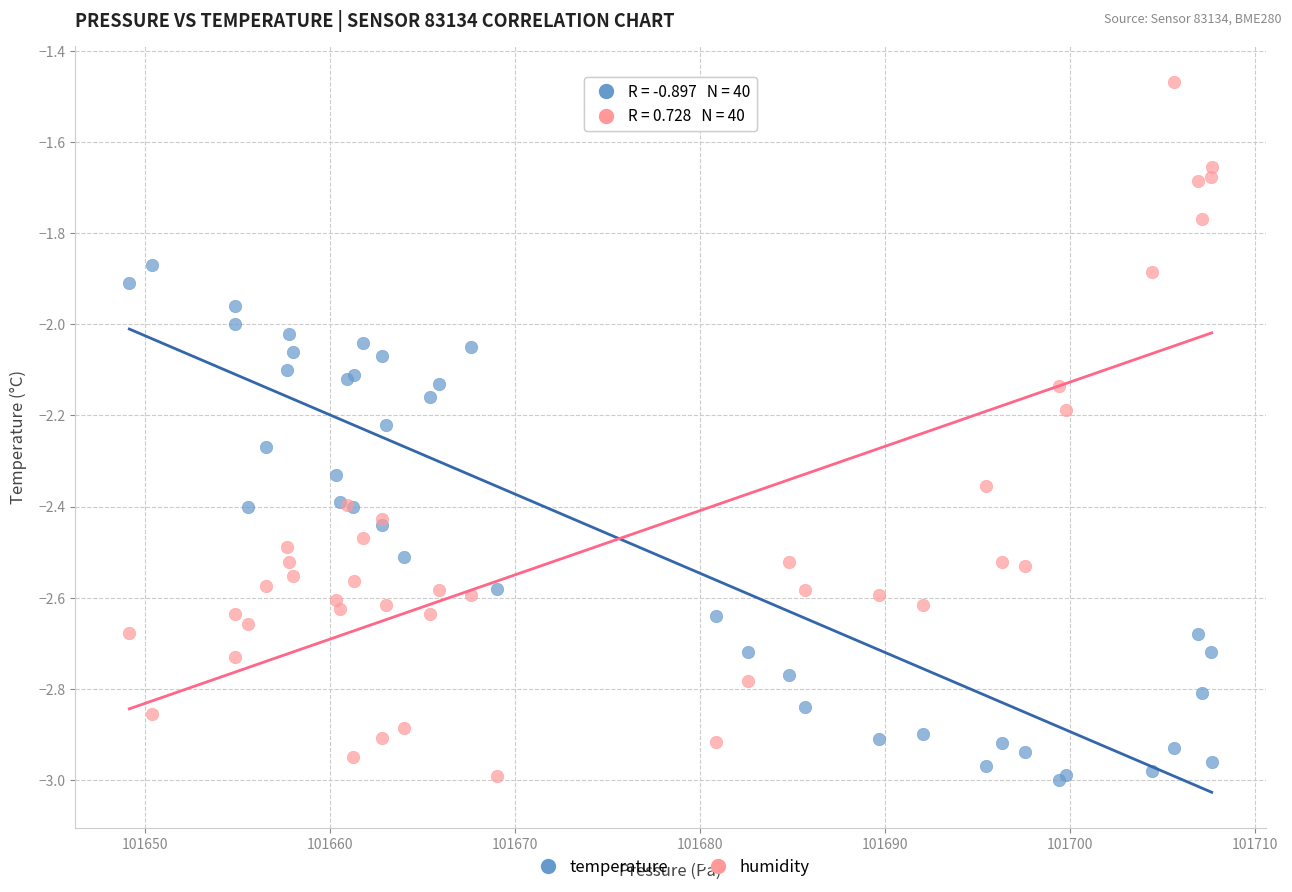

Which series has the largest Y range (max minus min)?

humidity